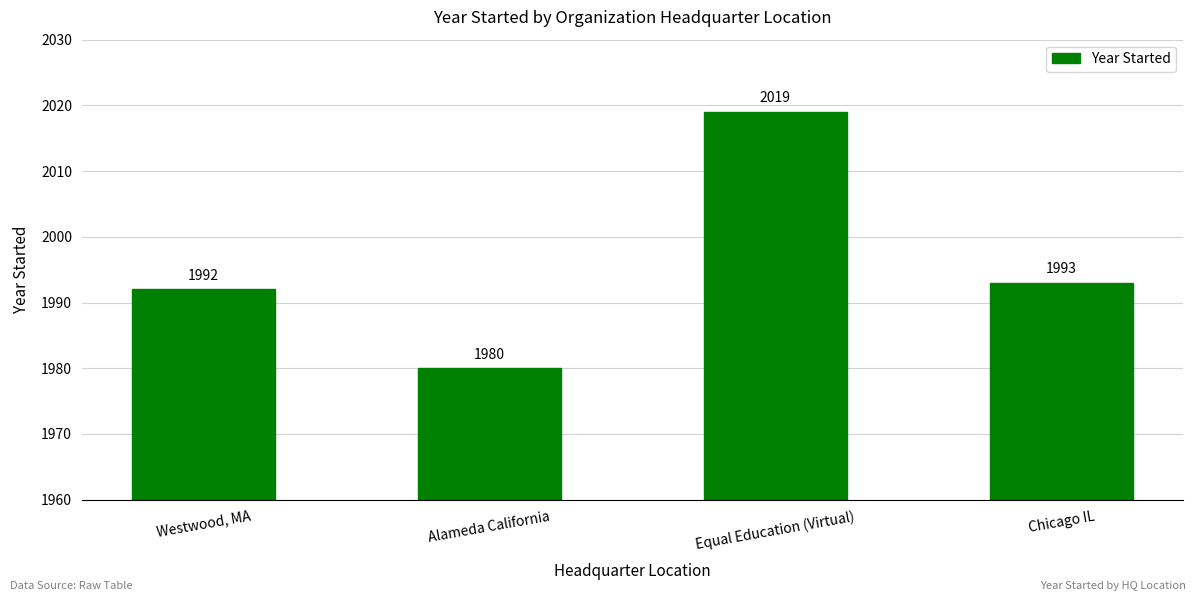

What is the smallest value displayed?

1980